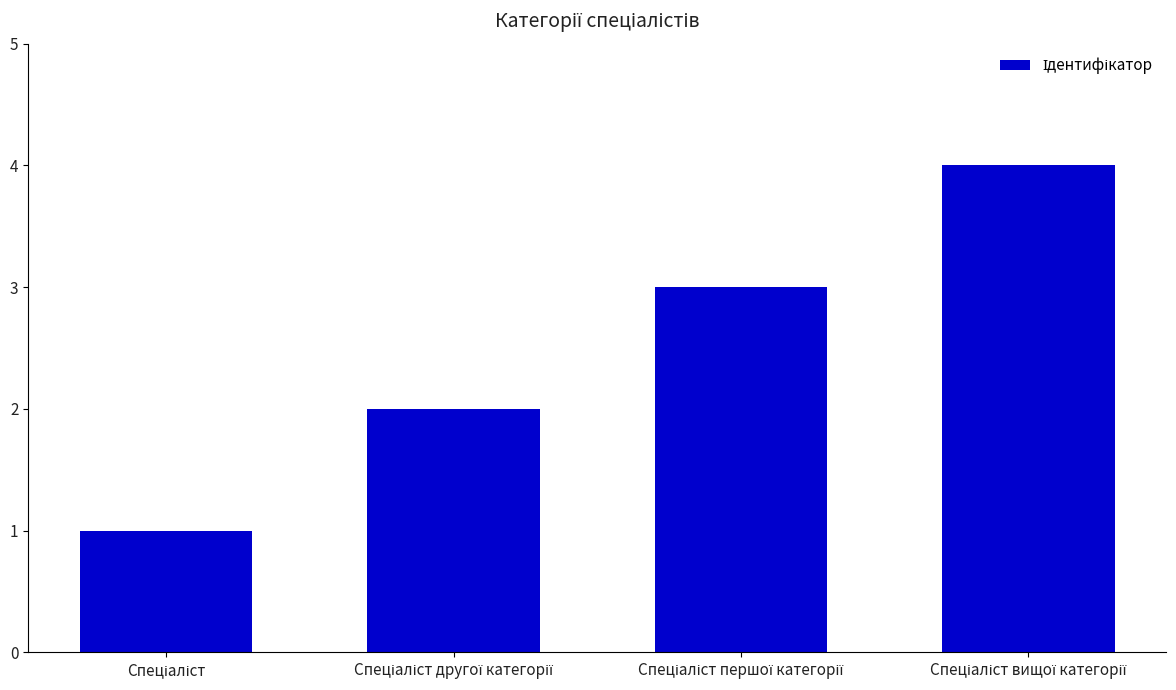

What is the sum of all values?

10